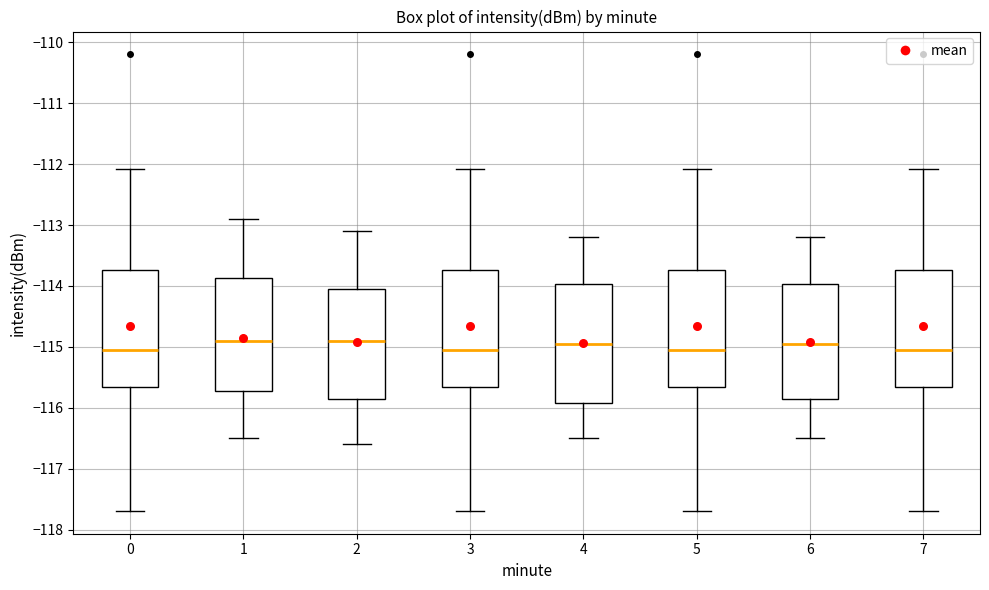

Reading left to right, transcribe this box plot: for each box, give where its median line is, the range the box spans, and where its two whiskers end, as read against the y-axis. The values are not printed on the chart, so give them approximately, as read against the axis.

0: median -115.0, box -115.7 to -113.7, whiskers -117.7 to -112.1
1: median -114.9, box -115.7 to -113.9, whiskers -116.5 to -112.9
2: median -114.9, box -115.8 to -114.0, whiskers -116.6 to -113.1
3: median -115.0, box -115.7 to -113.7, whiskers -117.7 to -112.1
4: median -114.9, box -115.9 to -114.0, whiskers -116.5 to -113.2
5: median -115.0, box -115.7 to -113.7, whiskers -117.7 to -112.1
6: median -114.9, box -115.8 to -114.0, whiskers -116.5 to -113.2
7: median -115.0, box -115.7 to -113.7, whiskers -117.7 to -112.1